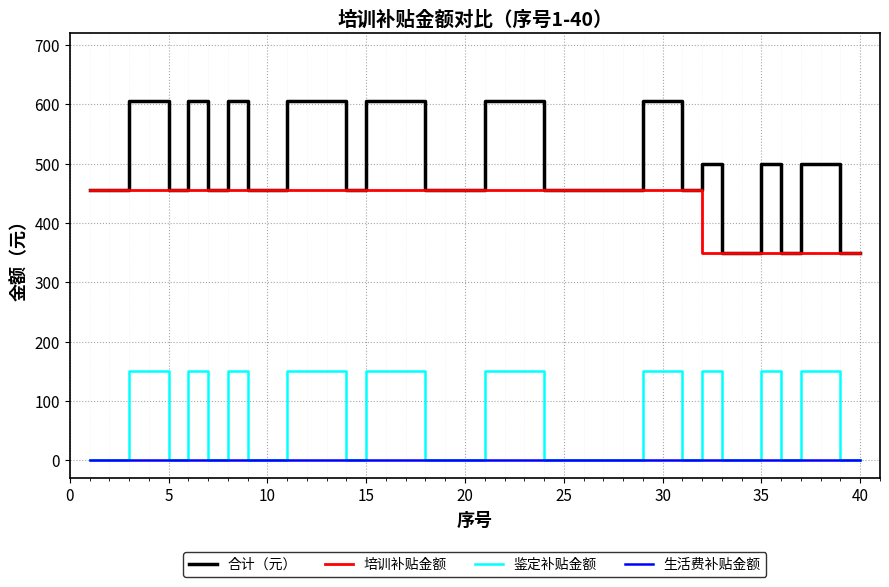

True or false: 合计（元） and 鉴定补贴金额 cross at least once.

False